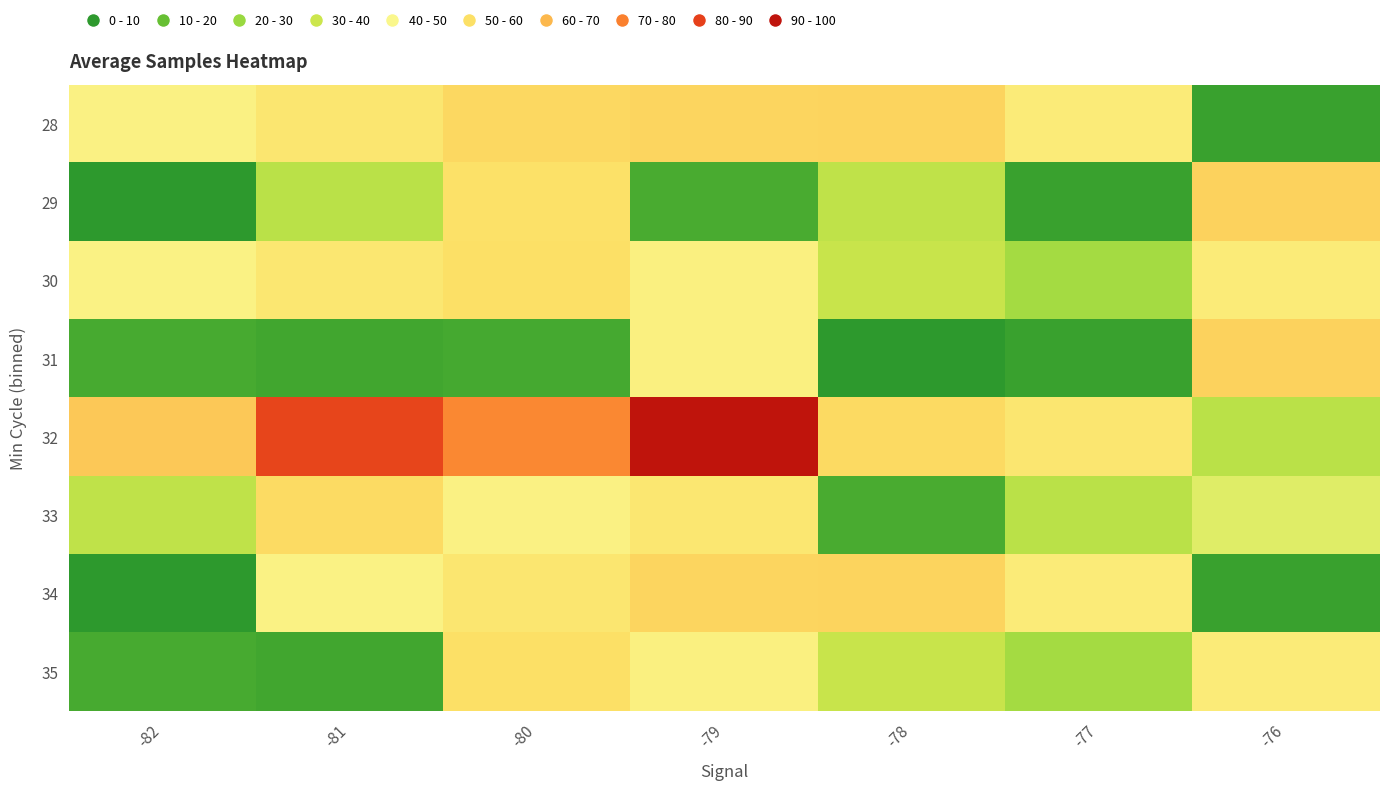

Reading left to right, extract all data points from this chart.

28: -82=47.1	-81=52.5	-80=57.7	-79=58.2	-78=58.8	-77=50.1	-76=2.5
29: -82=0.0	-81=29.3	-80=54.7	-79=5.6	-78=30.5	-77=2.5	-76=59.2
30: -82=46.5	-81=52.1	-80=55.1	-79=47.7	-78=32.5	-77=24.7	-76=50.1
31: -82=5.4	-81=4.3	-80=5.0	-79=47.7	-78=0.0	-77=2.5	-76=59.2
32: -82=61.7	-81=87.8	-80=75.8	-79=100.0	-78=57.3	-77=52.4	-76=29.5
33: -82=30.5	-81=56.7	-80=47.1	-79=52.1	-78=5.7	-77=29.3	-76=38.2
34: -82=0.0	-81=46.5	-80=52.5	-79=58.2	-78=58.8	-77=50.1	-76=2.5
35: -82=5.4	-81=4.3	-80=55.1	-79=47.7	-78=32.5	-77=24.7	-76=50.1